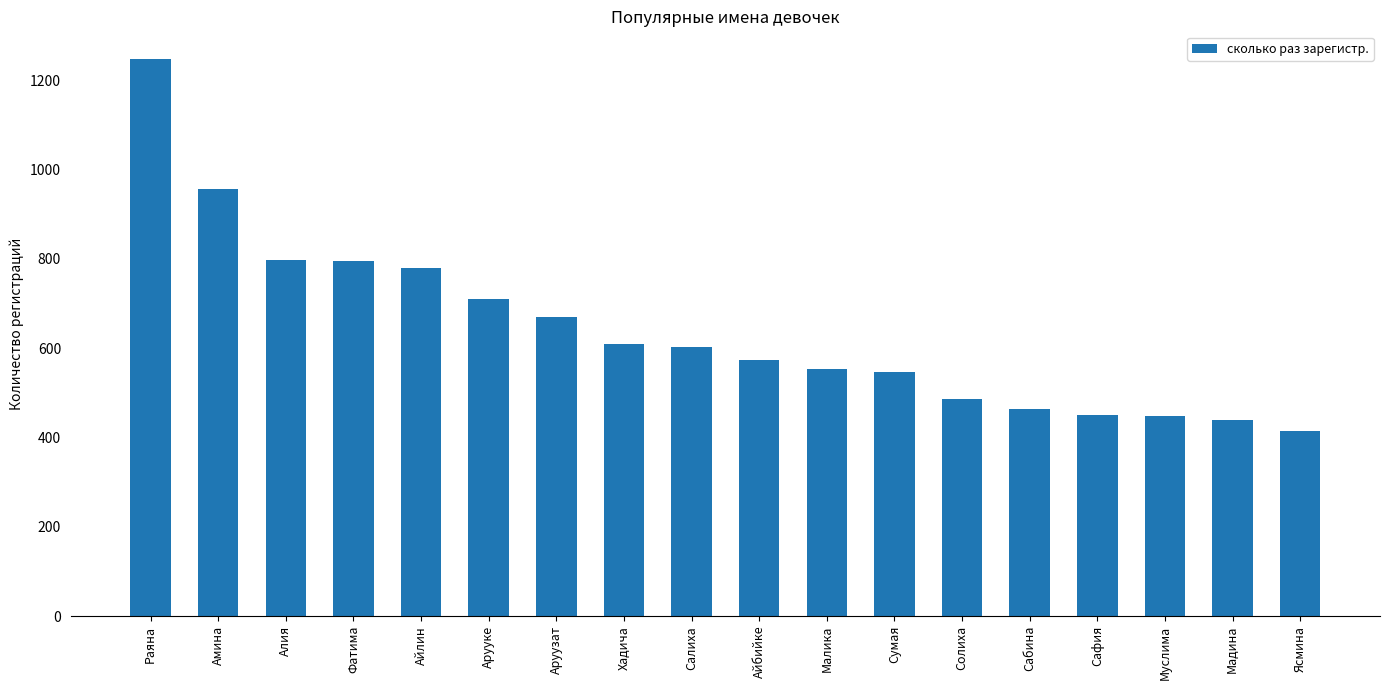

What is the average value?

642